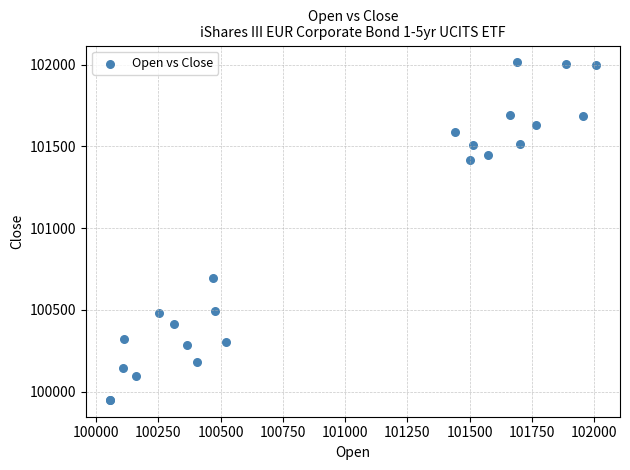

What Y value in the scatter plot is closest to 100981?

100694